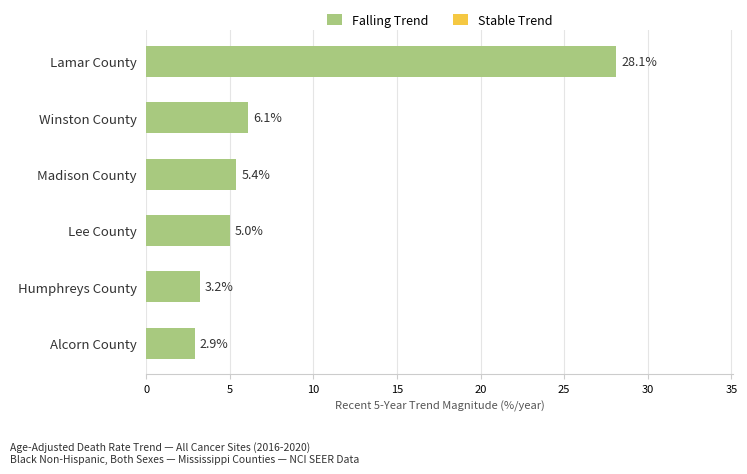

Between Humphreys County and Madison County, which is larger?

Madison County